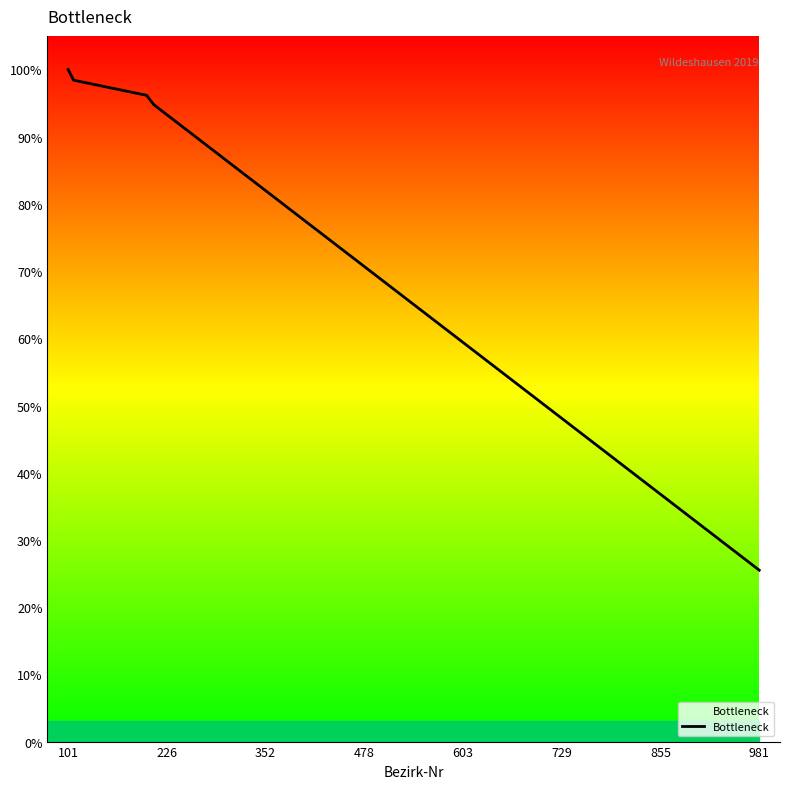

What is the value of the 10th point from the left?

96.0